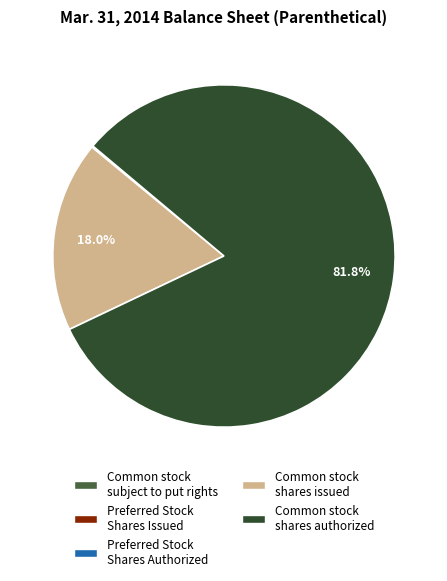

What percentage is NOT represented by Common stock shares issued?

82.0%